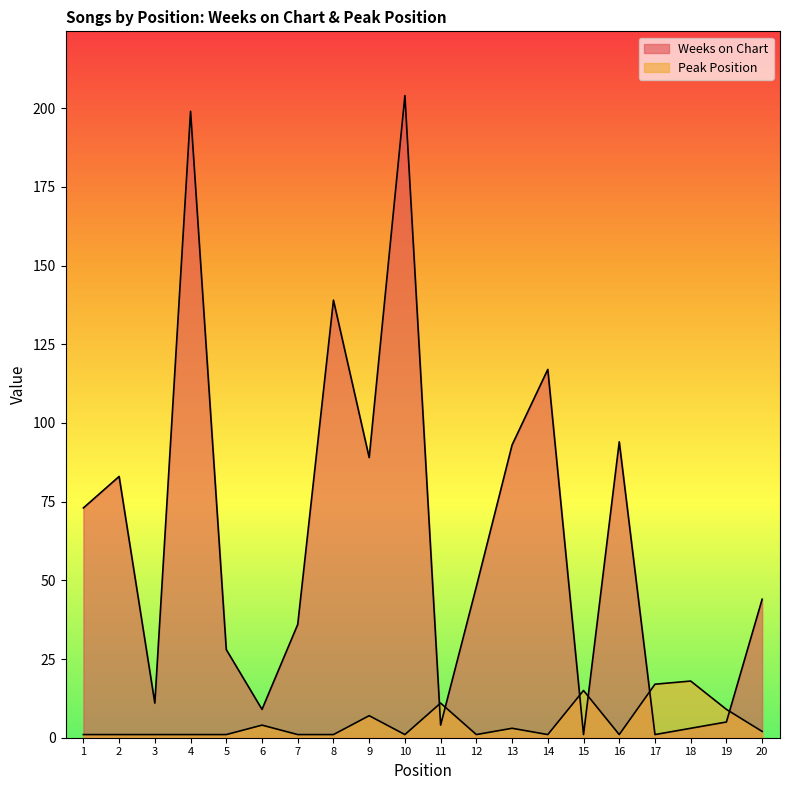

The value of Weeks on Chart at 5 is 28. True or false?

True